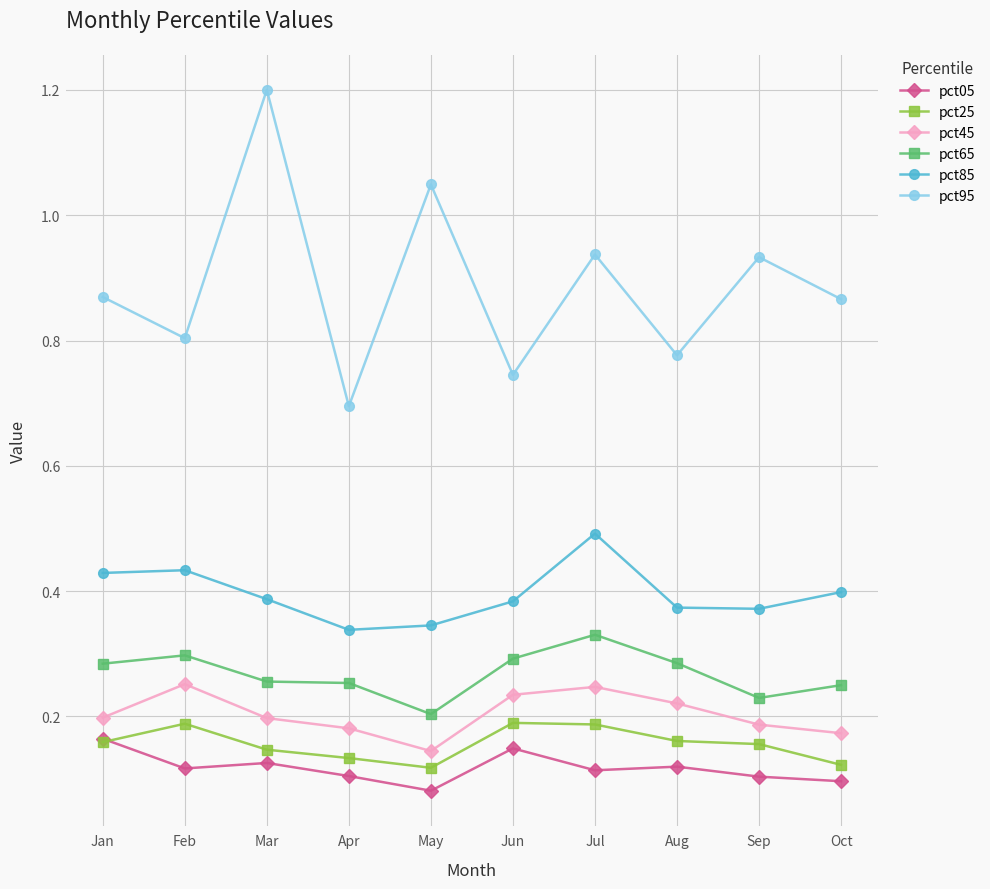

Rank the series by their maximum value, from lowest to highest.

pct05, pct25, pct45, pct65, pct85, pct95